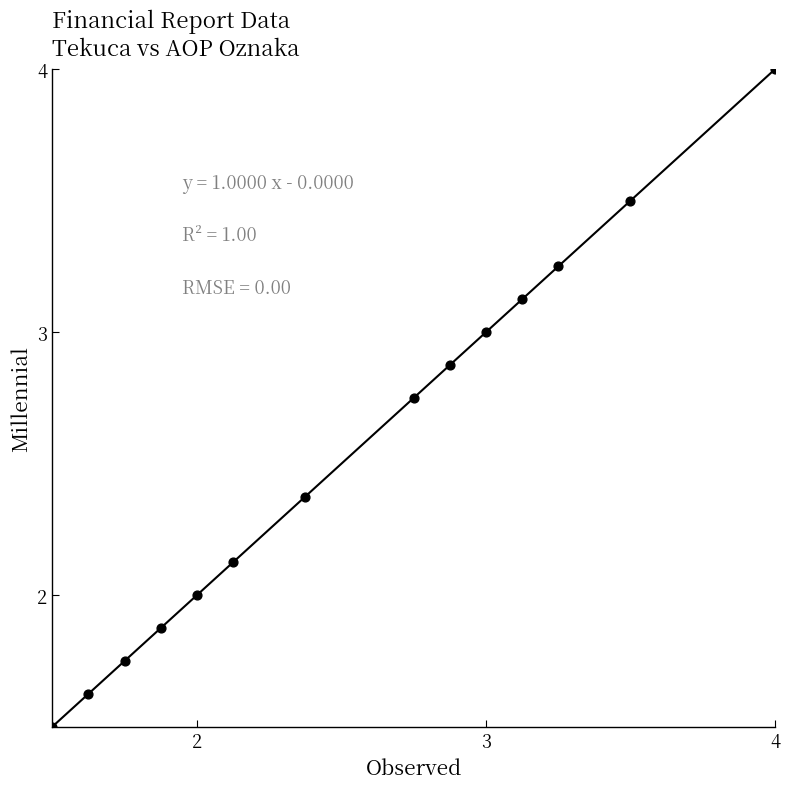

What is the range of X values (max minus min)?

2.5